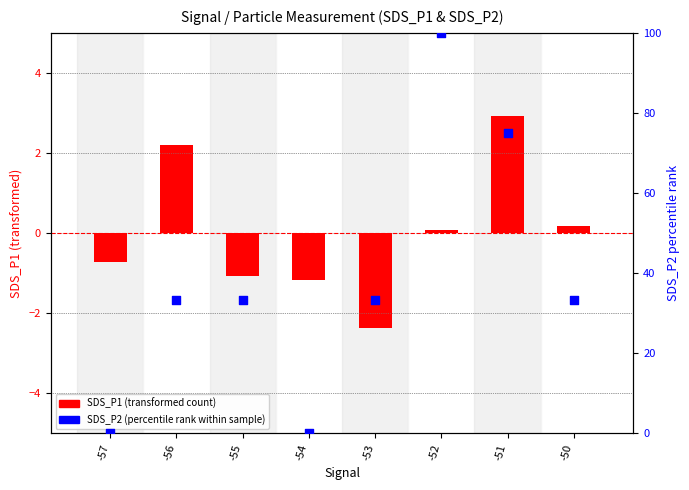

At which category is the sum across all series the highest?

-52